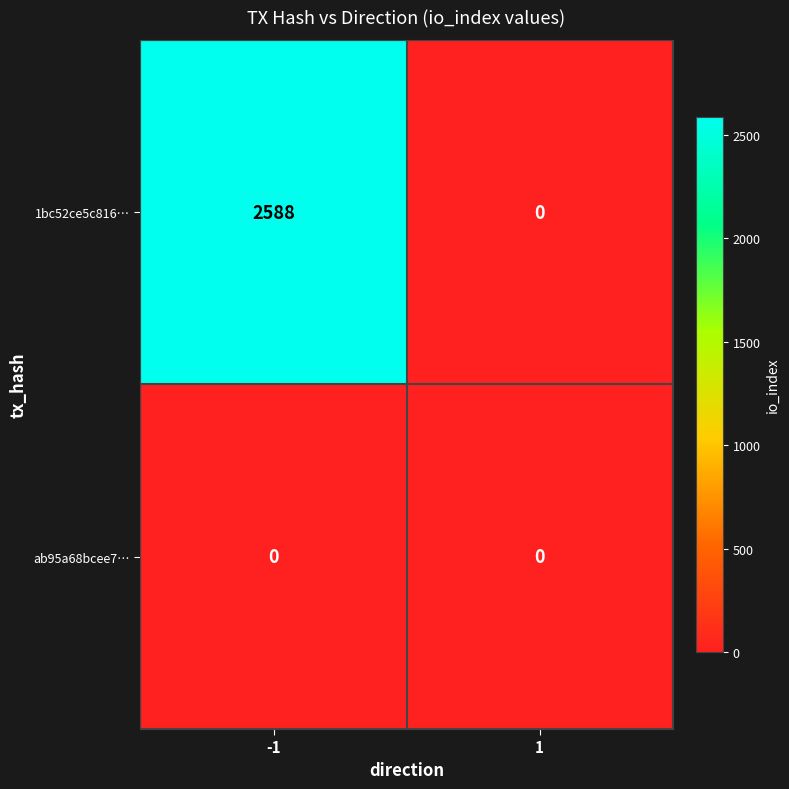

At how many categories does at least one series exceed 1514?

1